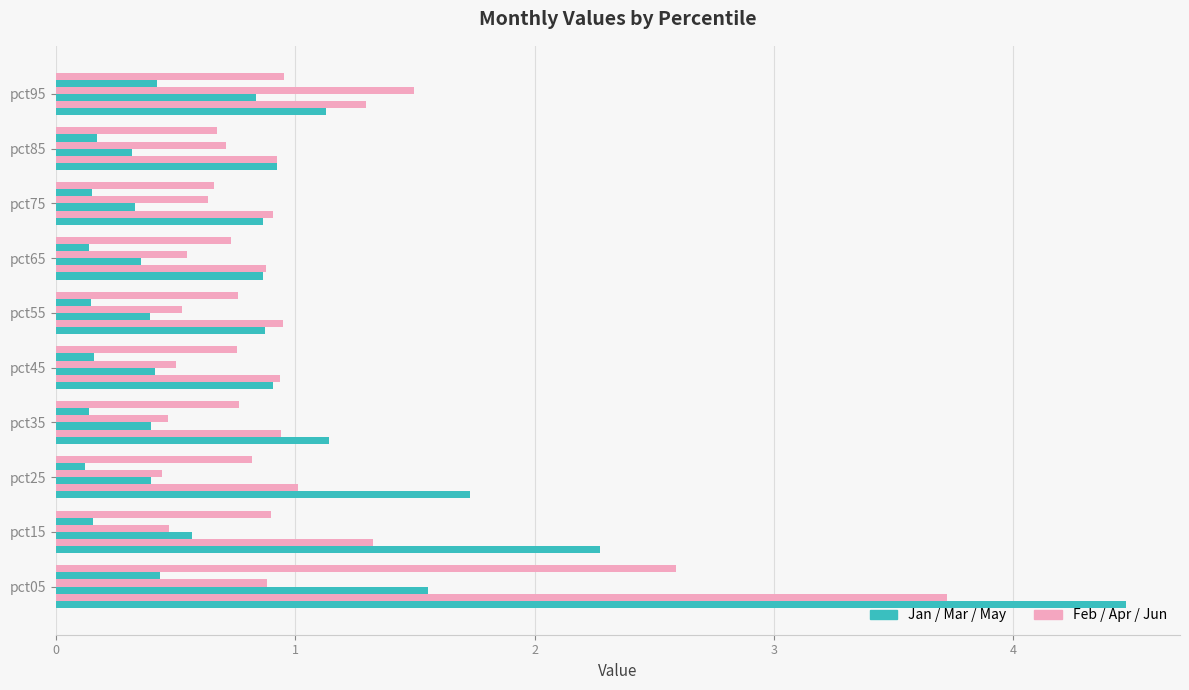

Count the number of categories in the chart.

10